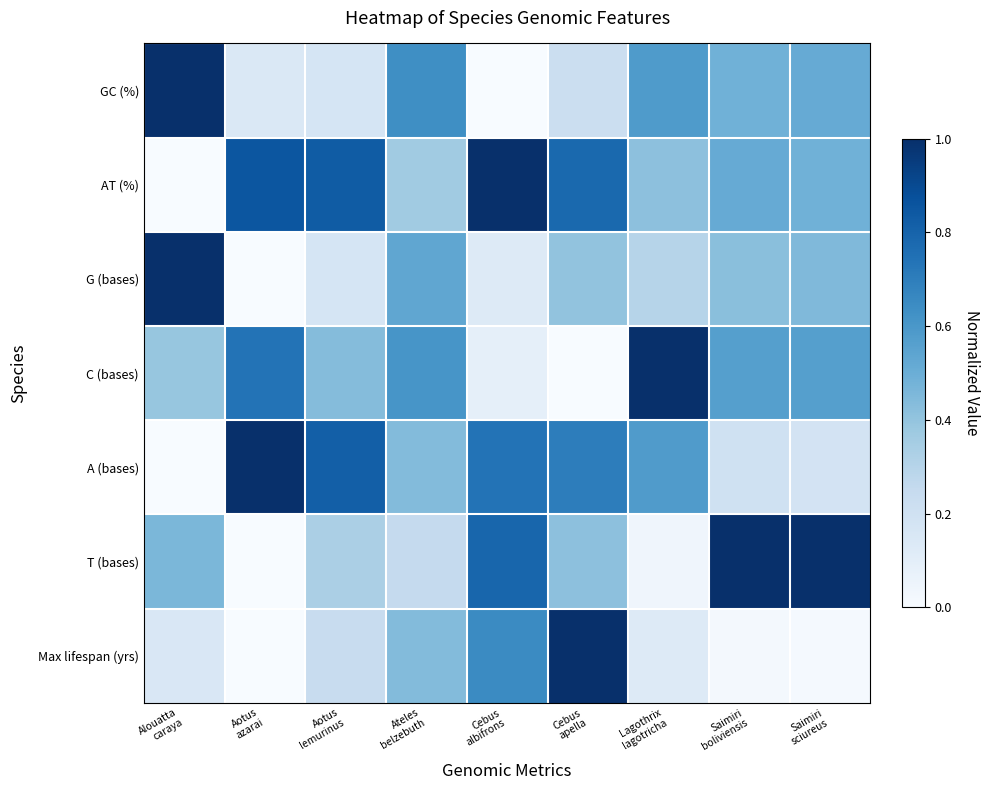

Reading left to right, list all the values displayed in this chart.

GC (%): Alouatta
caraya=1.0	Aotus
azarai=0.1	Aotus
lemurinus=0.2	Ateles
belzebuth=0.6	Cebus
albifrons=0.0	Cebus
apella=0.2	Lagothrix
lagotricha=0.6	Saimiri
boliviensis=0.5	Saimiri
sciureus=0.5
AT (%): Alouatta
caraya=0.0	Aotus
azarai=0.9	Aotus
lemurinus=0.8	Ateles
belzebuth=0.4	Cebus
albifrons=1.0	Cebus
apella=0.8	Lagothrix
lagotricha=0.4	Saimiri
boliviensis=0.5	Saimiri
sciureus=0.5
G (bases): Alouatta
caraya=1.0	Aotus
azarai=0.0	Aotus
lemurinus=0.2	Ateles
belzebuth=0.5	Cebus
albifrons=0.1	Cebus
apella=0.4	Lagothrix
lagotricha=0.3	Saimiri
boliviensis=0.4	Saimiri
sciureus=0.4
C (bases): Alouatta
caraya=0.4	Aotus
azarai=0.7	Aotus
lemurinus=0.4	Ateles
belzebuth=0.6	Cebus
albifrons=0.1	Cebus
apella=0.0	Lagothrix
lagotricha=1.0	Saimiri
boliviensis=0.6	Saimiri
sciureus=0.6
A (bases): Alouatta
caraya=0.0	Aotus
azarai=1.0	Aotus
lemurinus=0.8	Ateles
belzebuth=0.4	Cebus
albifrons=0.7	Cebus
apella=0.7	Lagothrix
lagotricha=0.6	Saimiri
boliviensis=0.2	Saimiri
sciureus=0.2
T (bases): Alouatta
caraya=0.5	Aotus
azarai=0.0	Aotus
lemurinus=0.3	Ateles
belzebuth=0.2	Cebus
albifrons=0.8	Cebus
apella=0.4	Lagothrix
lagotricha=0.0	Saimiri
boliviensis=1.0	Saimiri
sciureus=1.0
Max lifespan (yrs): Alouatta
caraya=0.1	Aotus
azarai=0.0	Aotus
lemurinus=0.2	Ateles
belzebuth=0.4	Cebus
albifrons=0.6	Cebus
apella=1.0	Lagothrix
lagotricha=0.1	Saimiri
boliviensis=0.0	Saimiri
sciureus=0.0